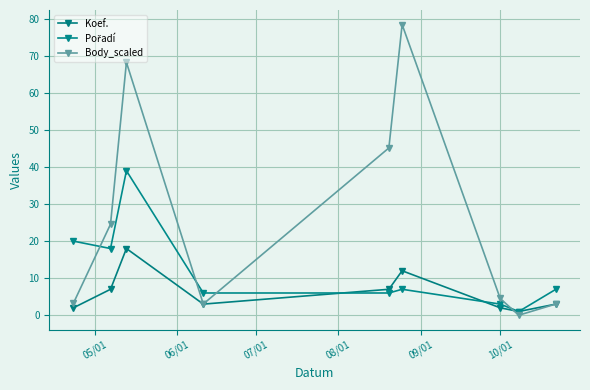

Reading left to right, transcribe all the data shown in this chart.

Koef.: 2.0	7.0	18.0	3.0	7.0	12.0	2.0	1.0	3.0
Pořadí: 20.0	18.0	39.0	6.0	6.0	7.0	3.0	1.0	7.0
Body_scaled: 3.2	24.6	68.2	3.0	45.1	78.5	4.5	0.0	3.0